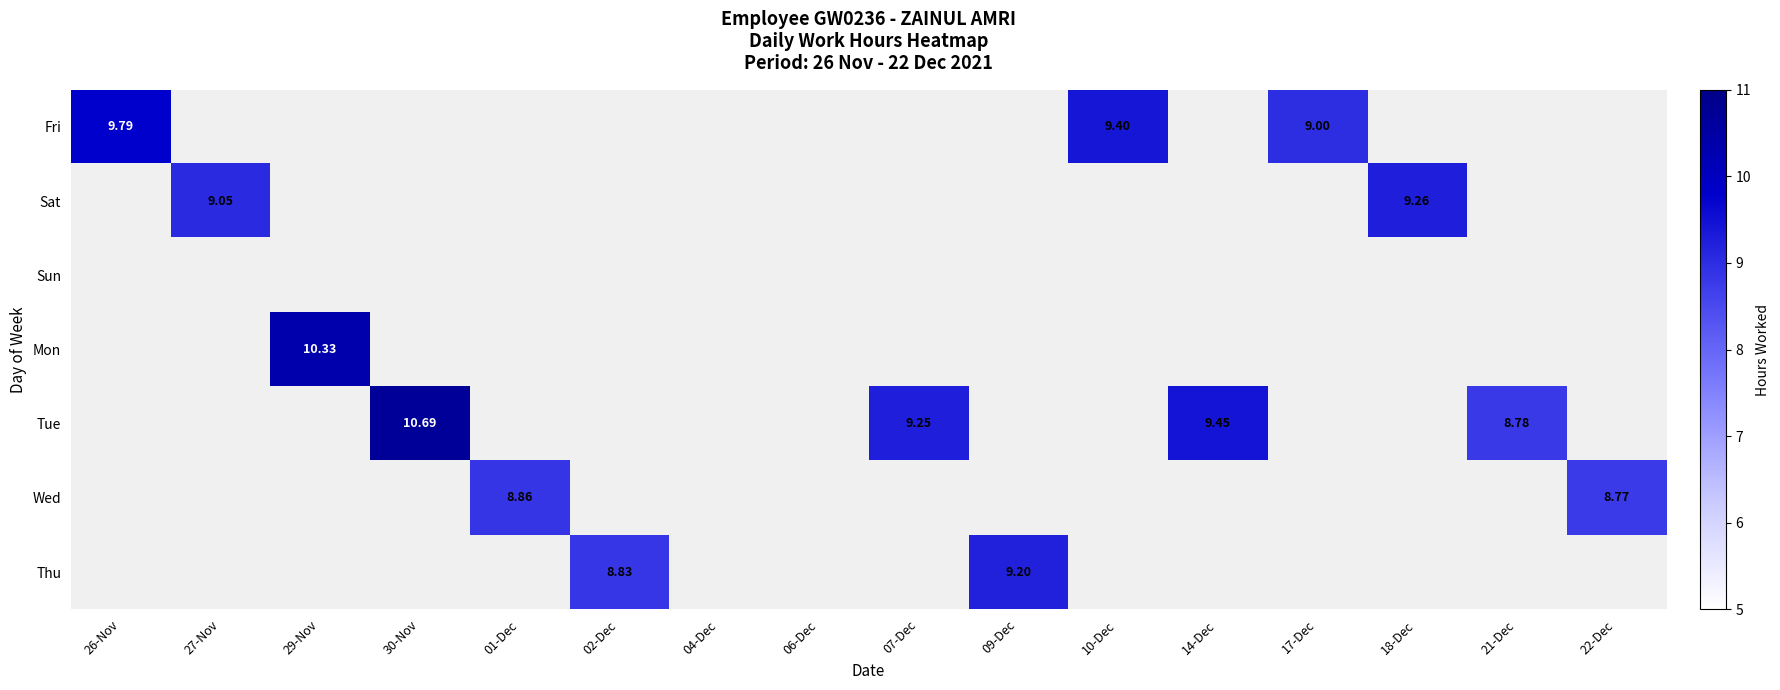

How many categories are shown in the chart?

16